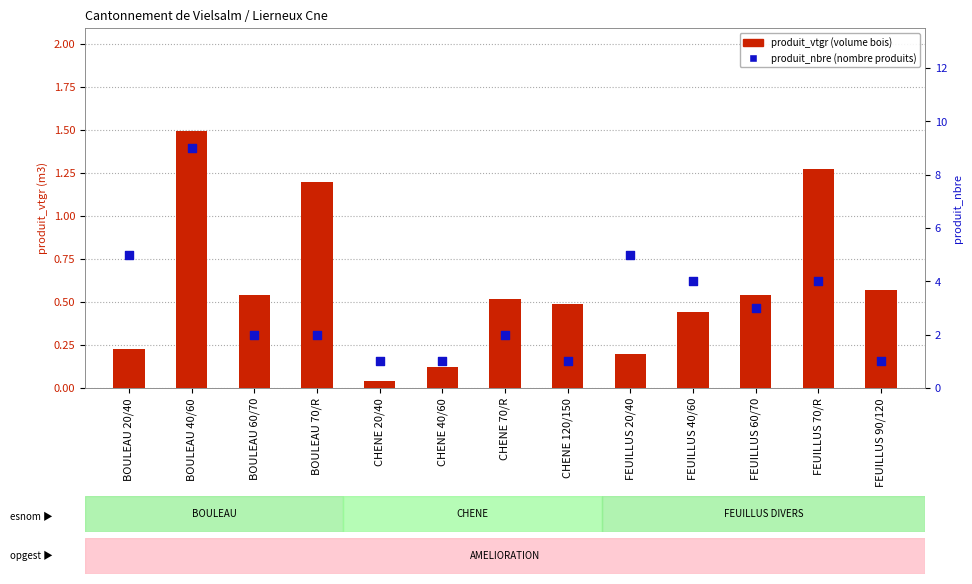

What are all the series names shown in the legend?

produit_vtgr, produit_nbre